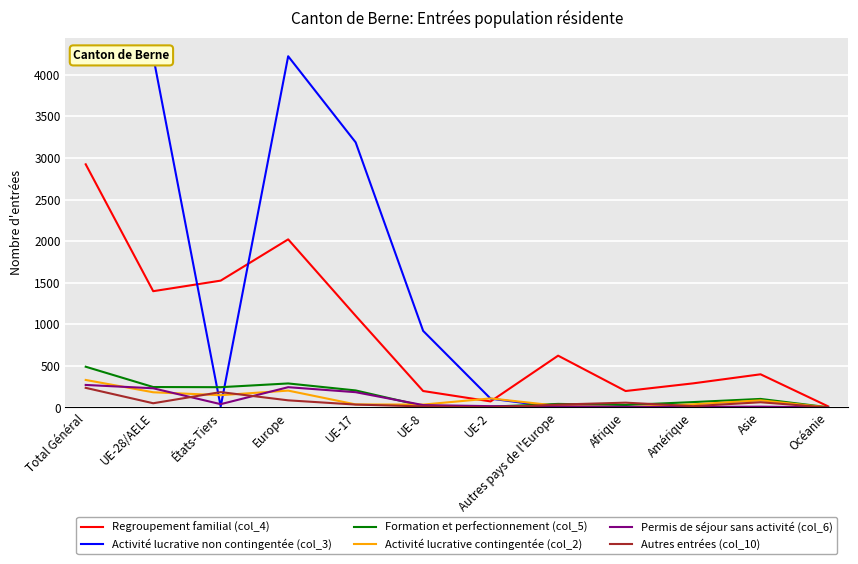

In Regroupement familial (col_4), how many points are lower than both neighbors (excluding endpoints)?

3